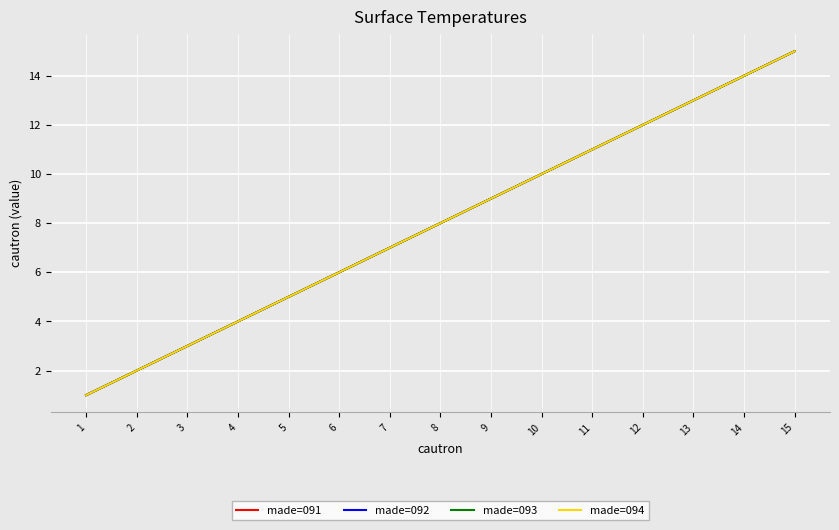

Does the chart display data point markers on the line(s)?

No